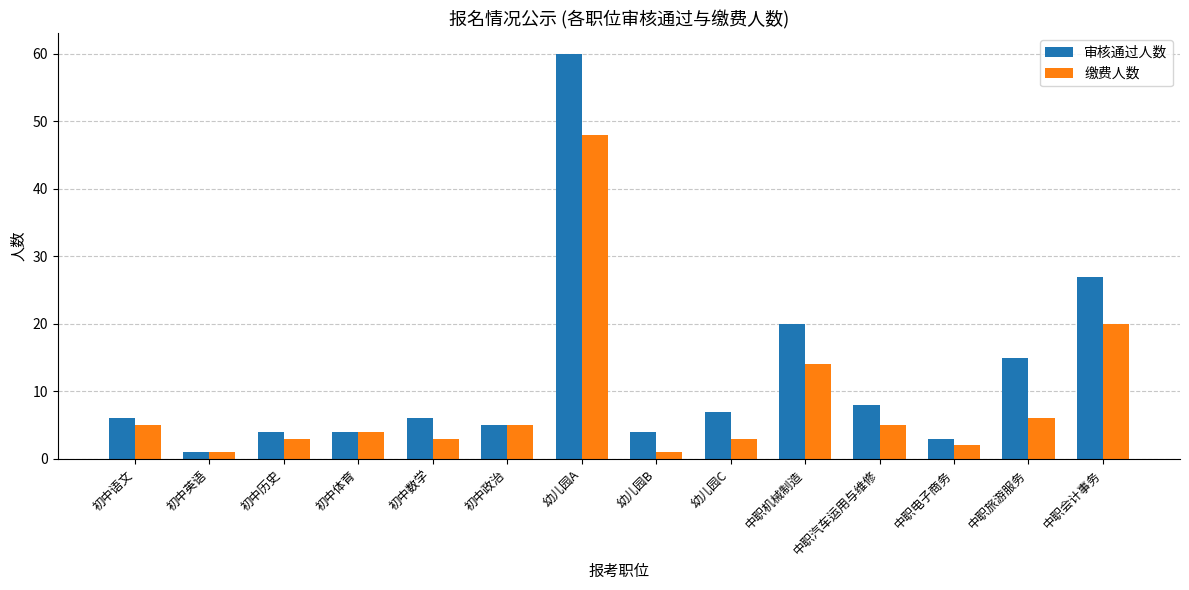

What are all the series names shown in the legend?

审核通过人数, 缴费人数